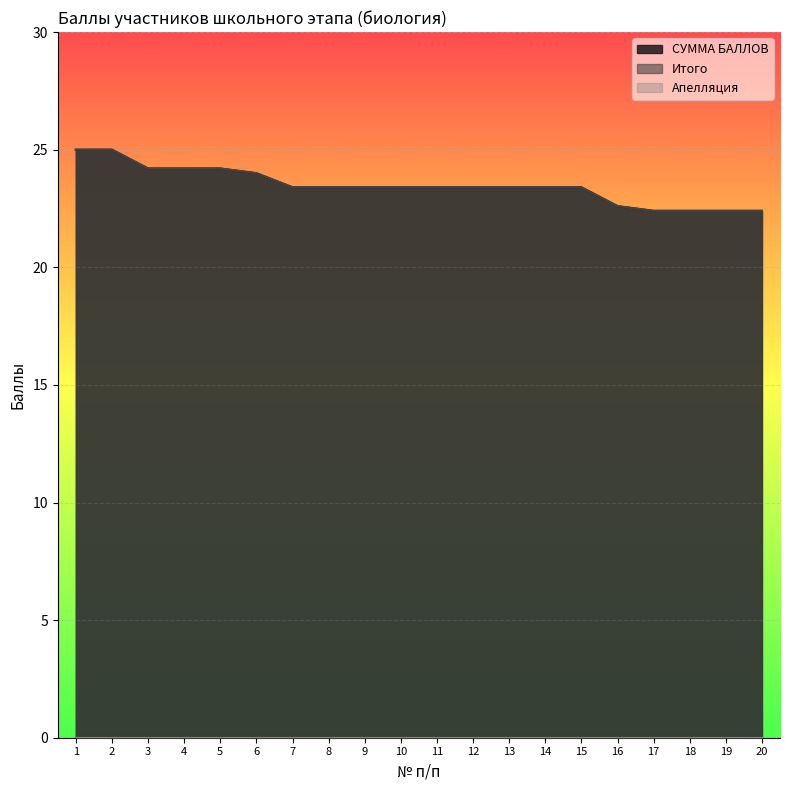

True or false: СУММА БАЛЛОВ and Итого intersect in this chart.

False